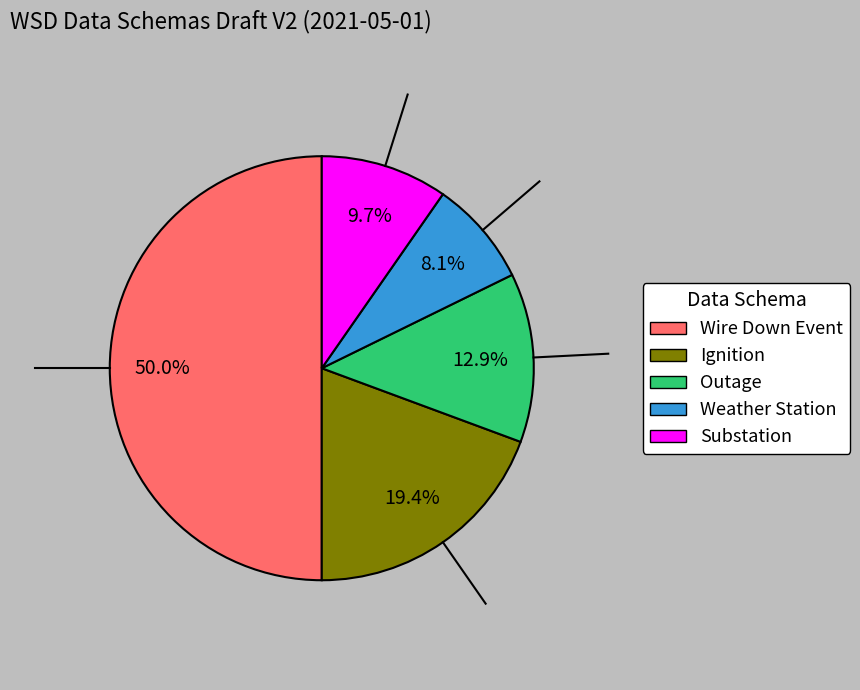

Which slice is the largest?

Wire Down Event